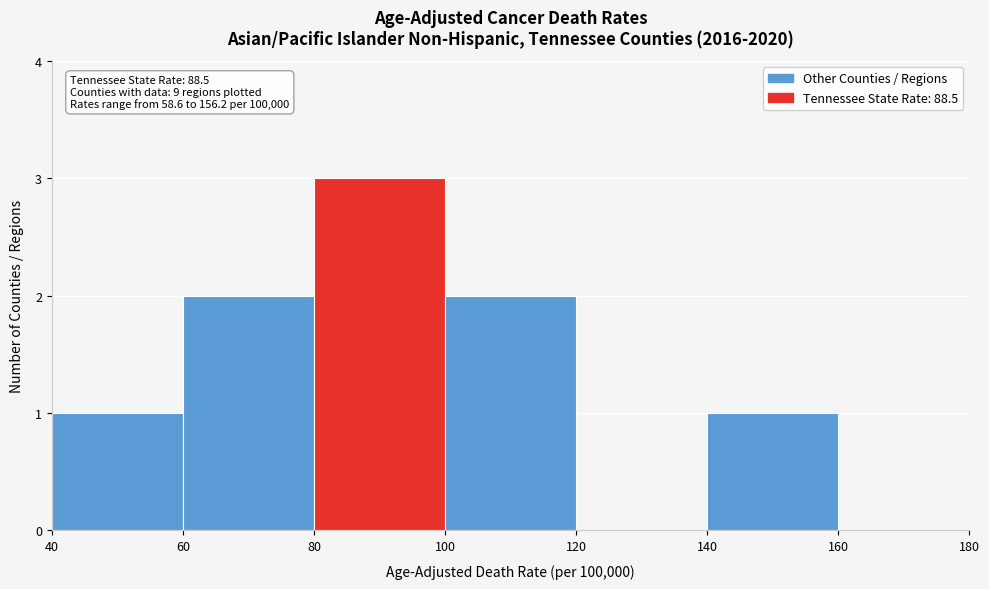

Over which range of the x-axis is the bar tallest?

80 to 100